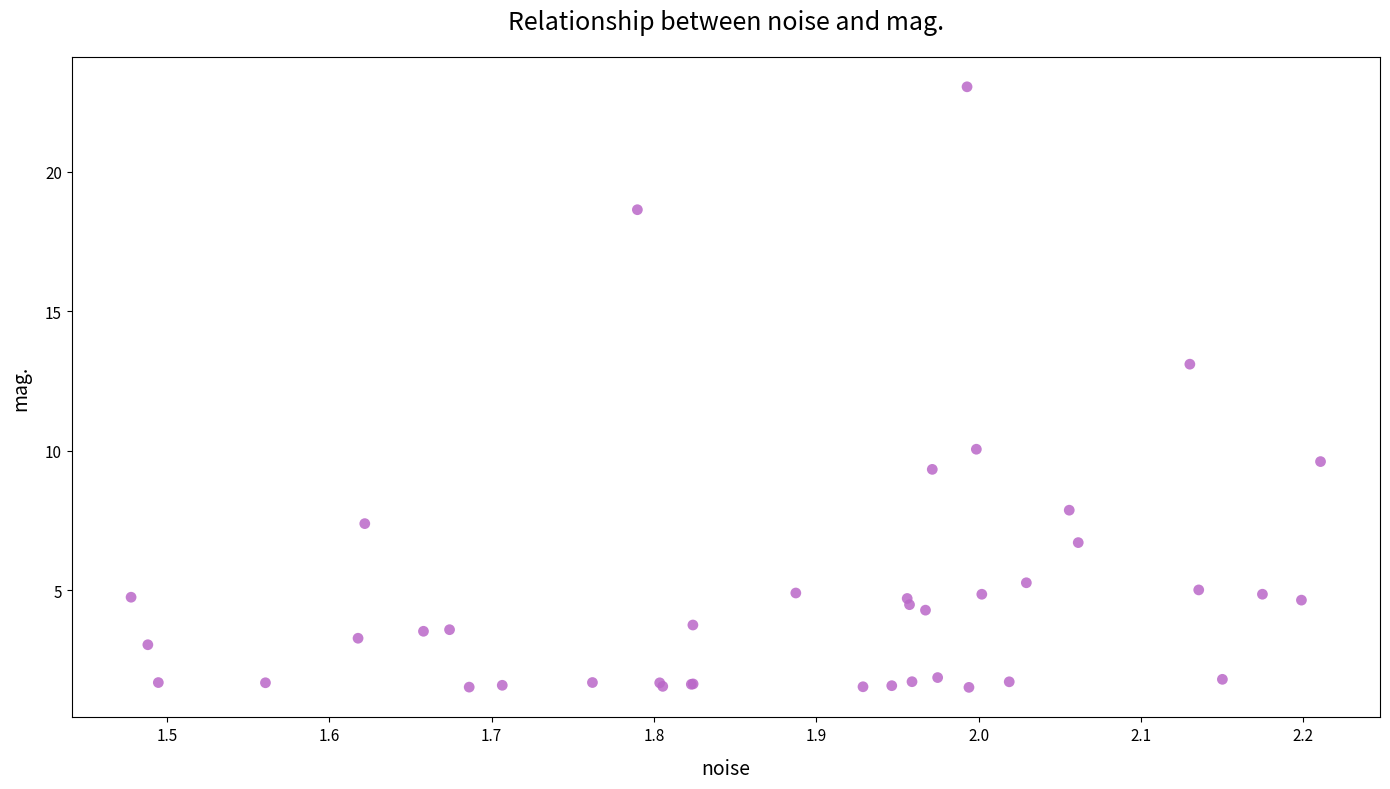

What Y value in the scatter plot is closest to 12?

13.1